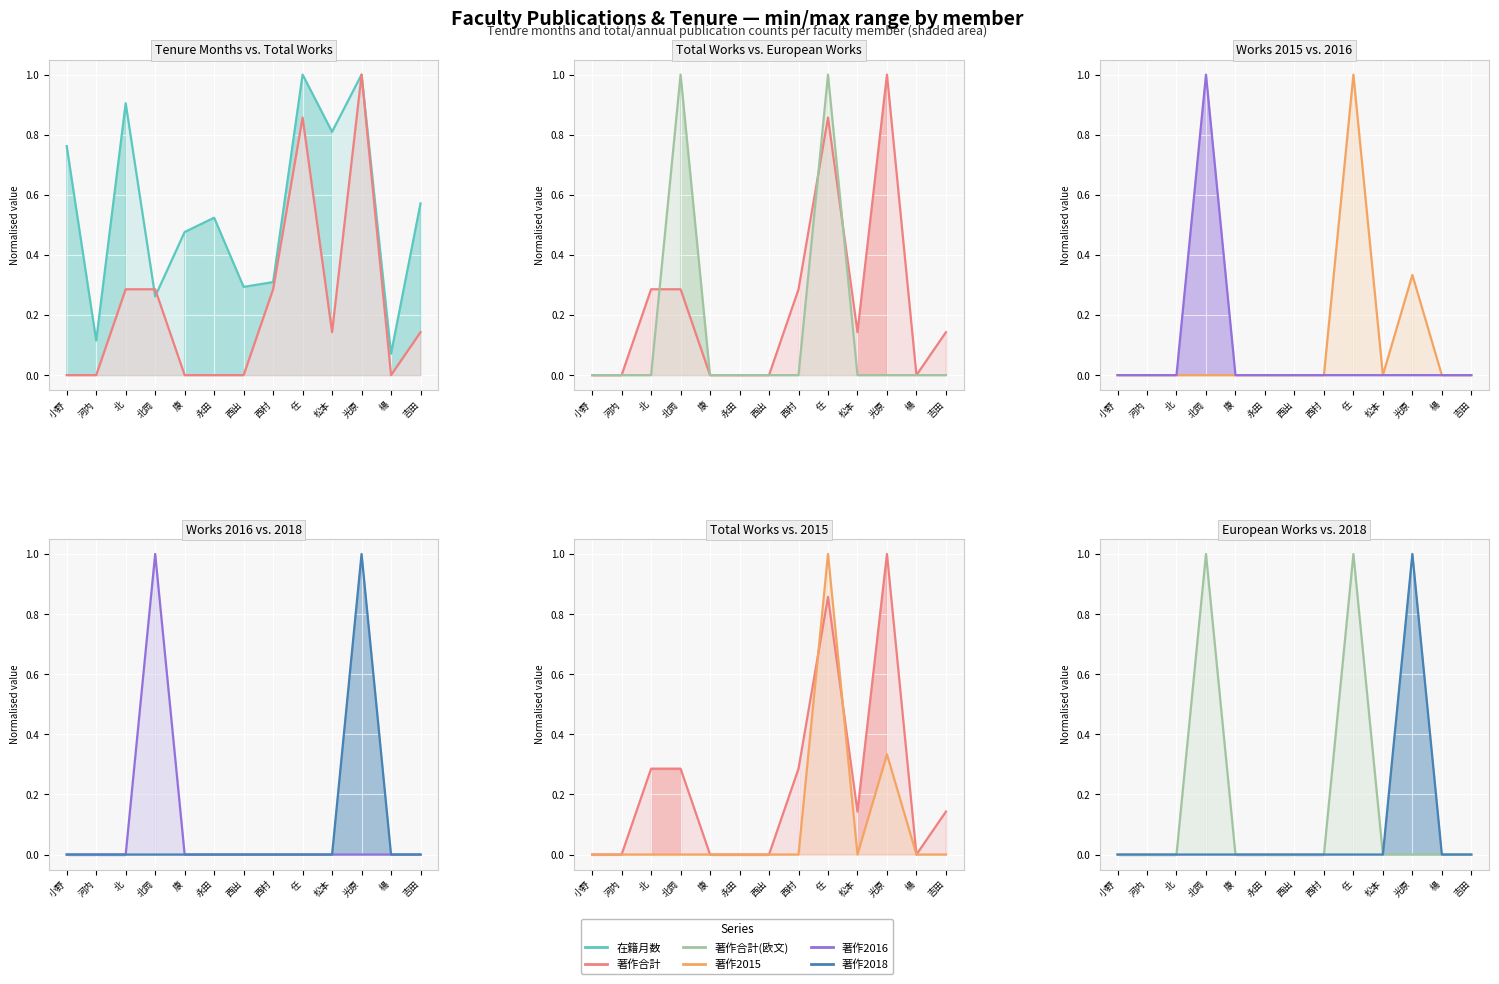

At which category does 著作2016 reach its first local peak?

北岡